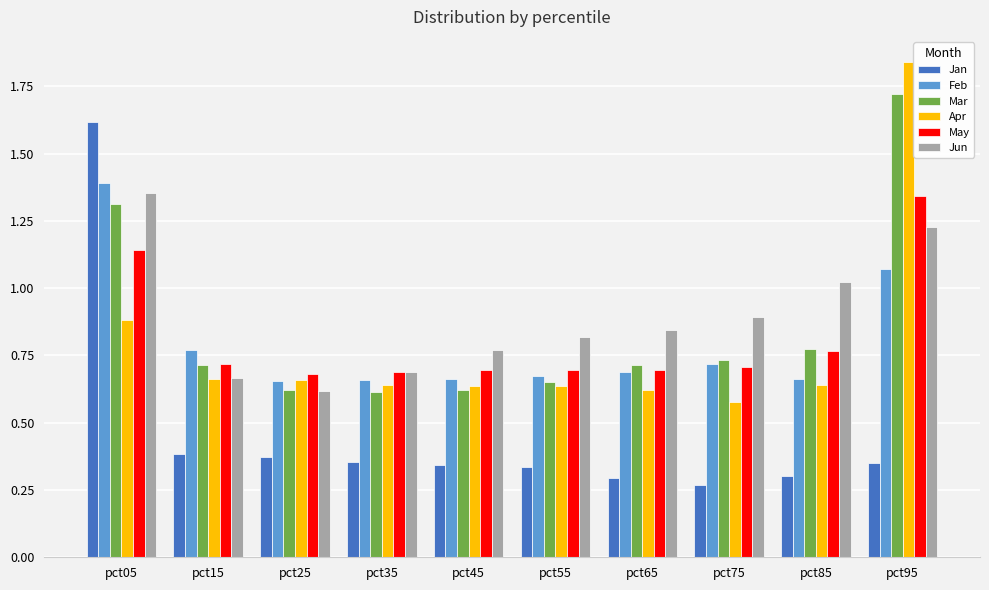

What is the sum of all May values?

8.1